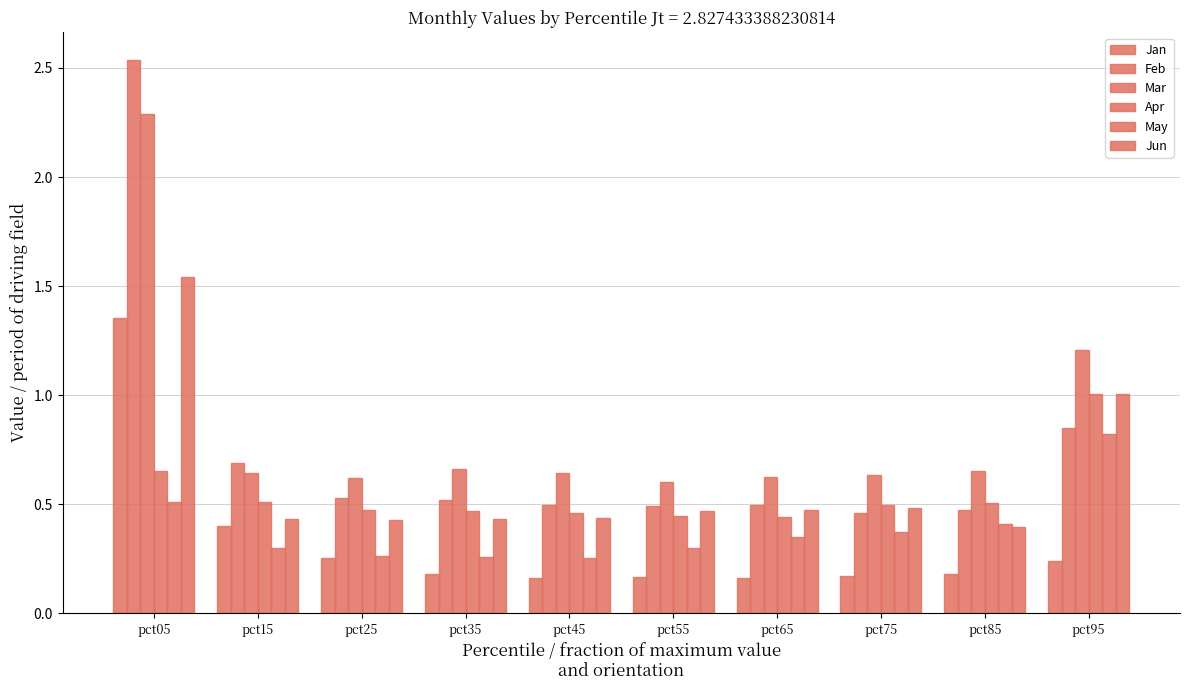

At which category does the chart reach its peak across all series?

pct05